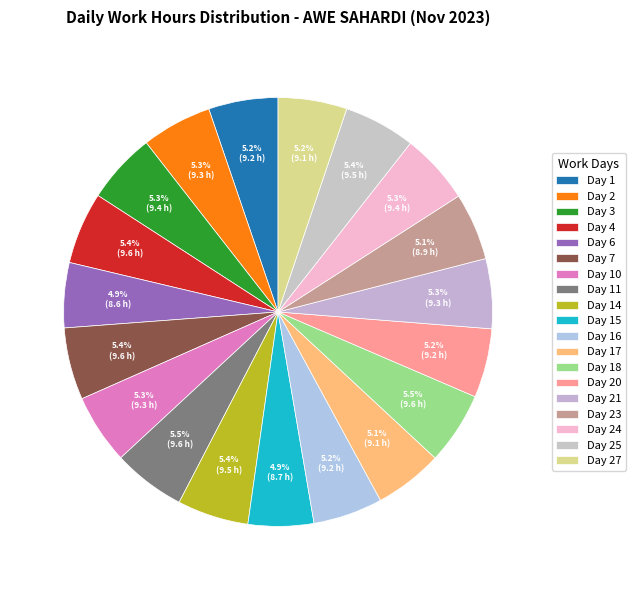

How many slices are in this pie chart?

19